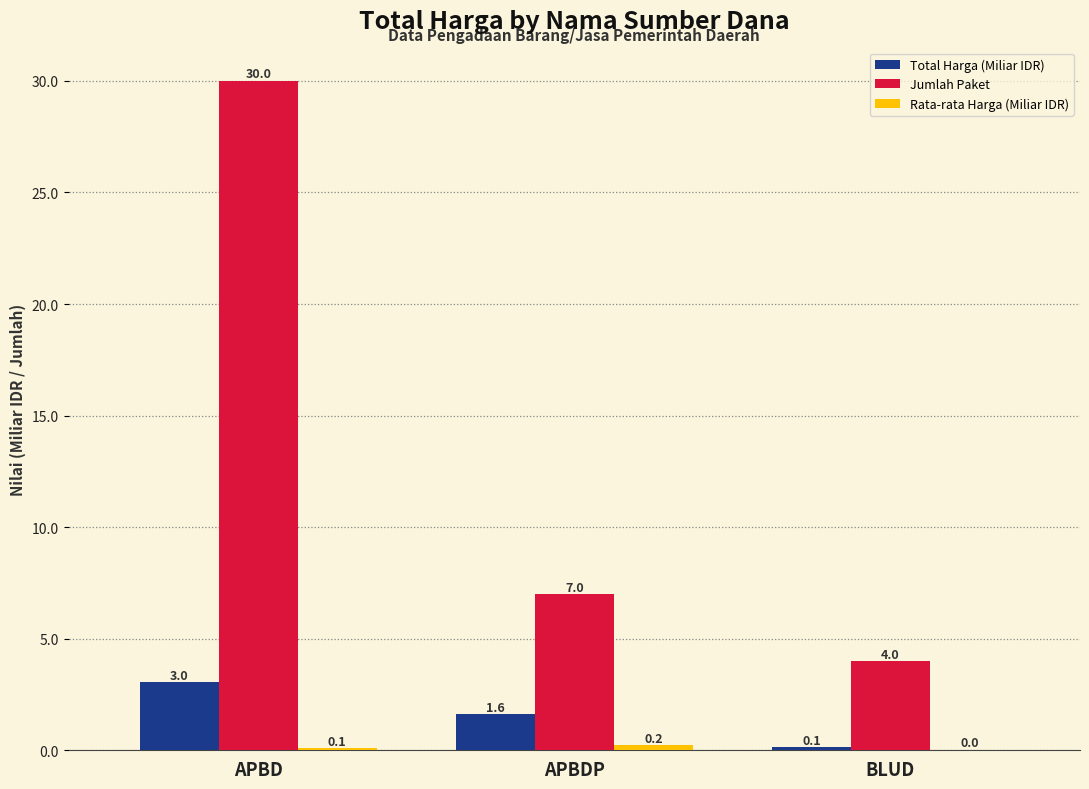

True or false: Total Harga (Miliar IDR) has a value of 5.3 at APBD.

False